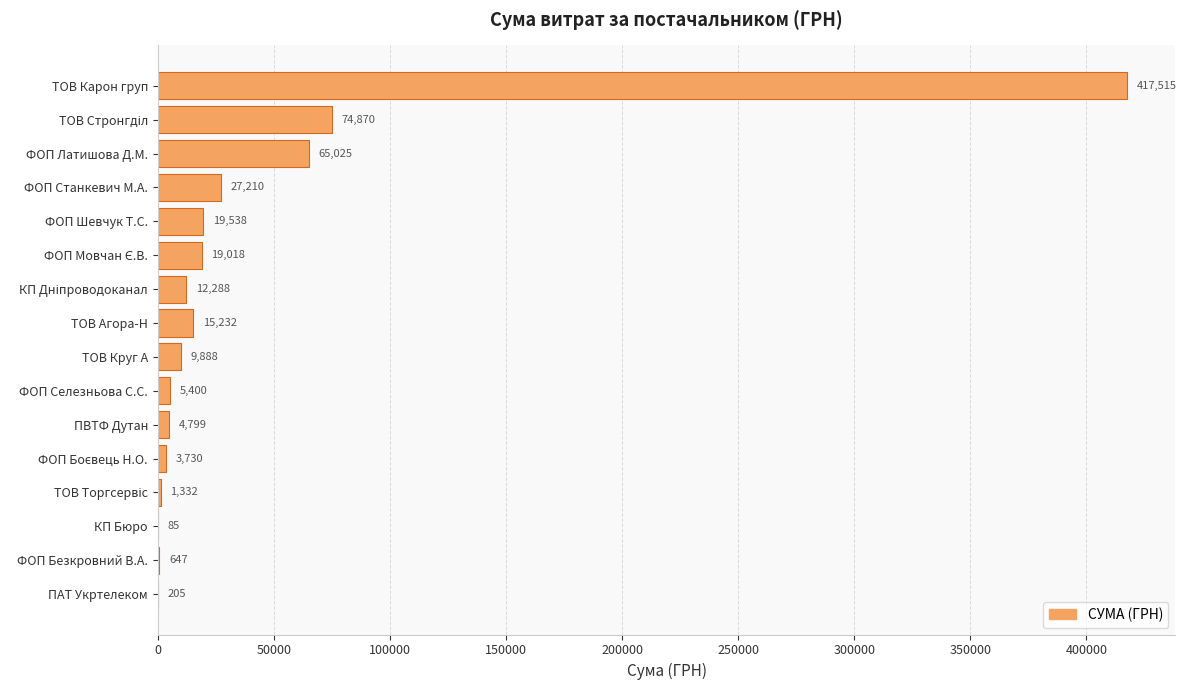

Read the value at ФОП Безкровний В.А..

646.9